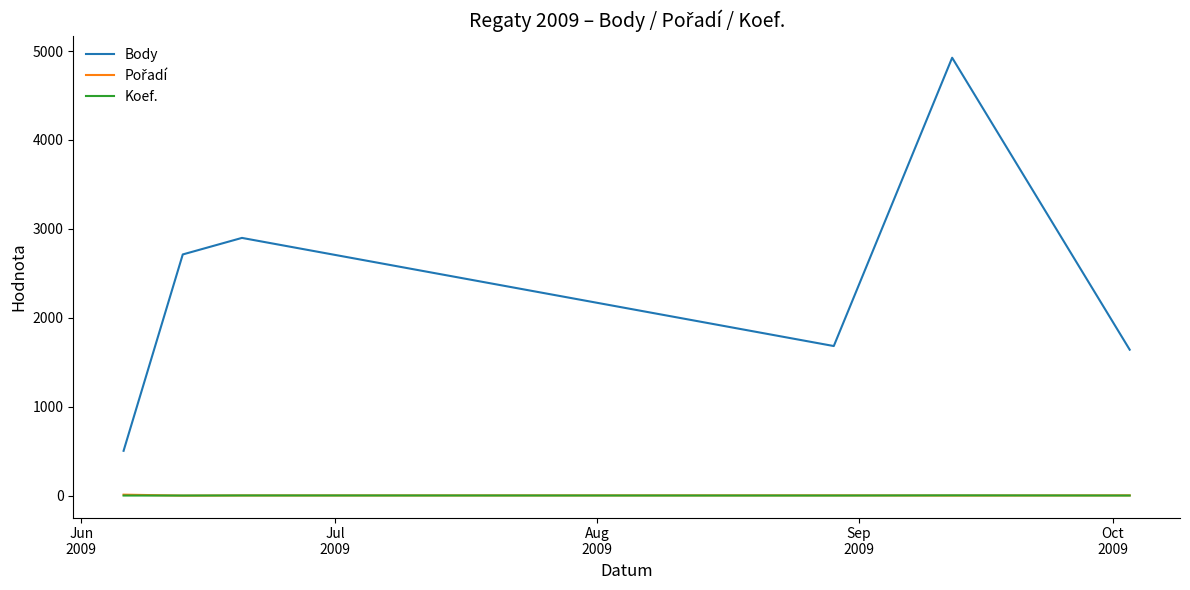

Which series has the widest spread of values?

Body